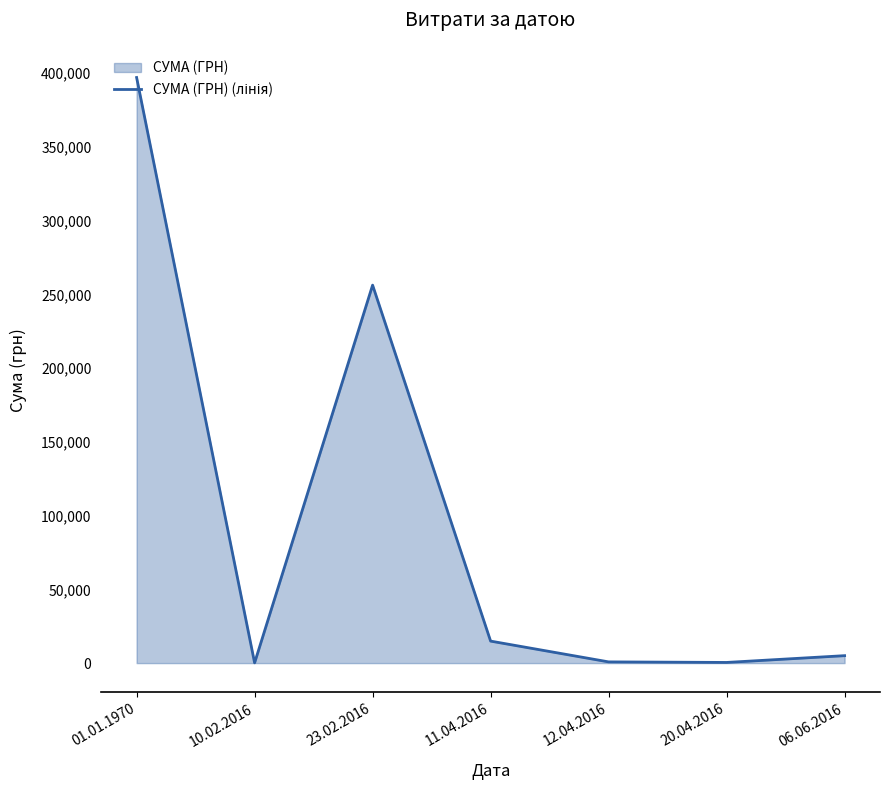

What is the approximate value at 11.04.2016?

14917.6